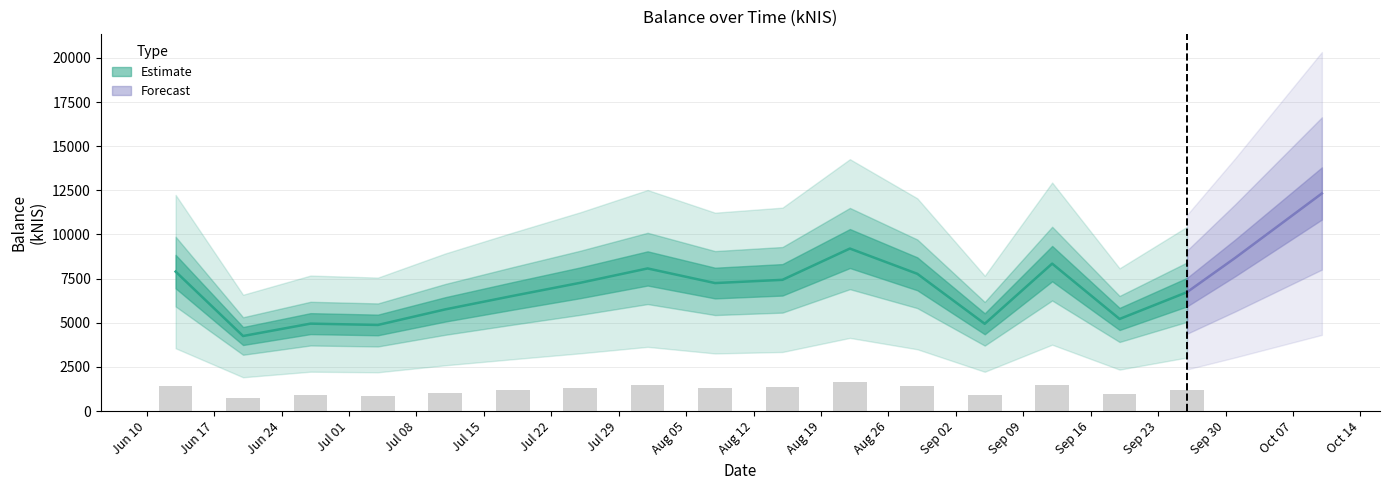

List the labels in order of value, largest first.

2024-10-10, 2024-08-22, 2024-10-01, 2024-09-12, 2024-08-01, 2024-06-13, 2024-08-29, 2024-08-15, 2024-07-25, 2024-08-08, 2024-09-26, 2024-07-18, 2024-07-11, 2024-09-19, 2024-06-27, 2024-09-05, 2024-07-04, 2024-06-20